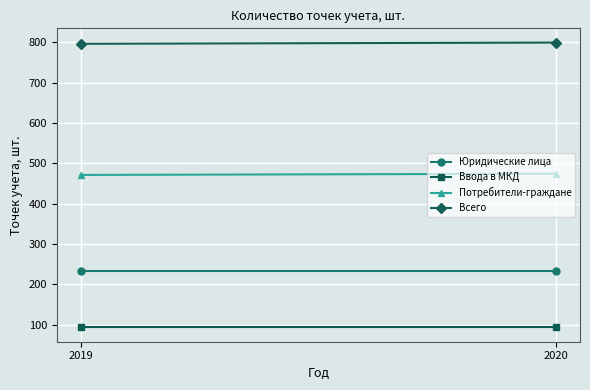

At which category is the sum across all series the highest?

2020